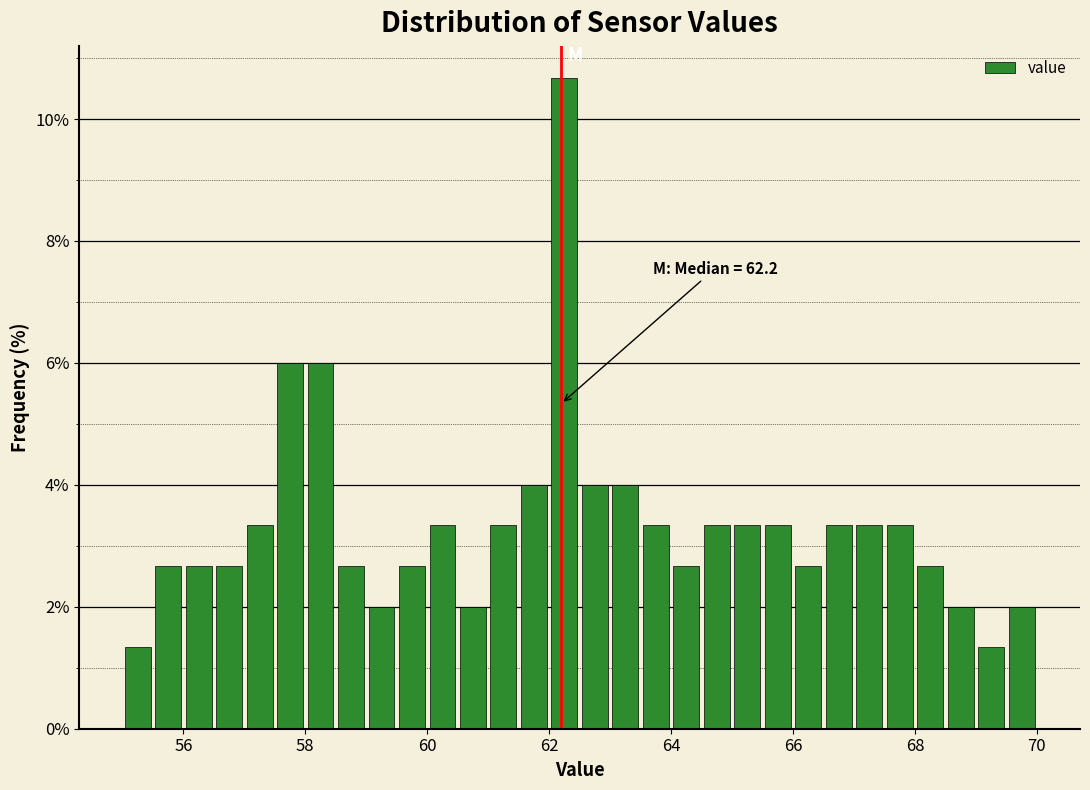

Read against the x-axis, roughly where is the centre of the tallest bar?

62.2